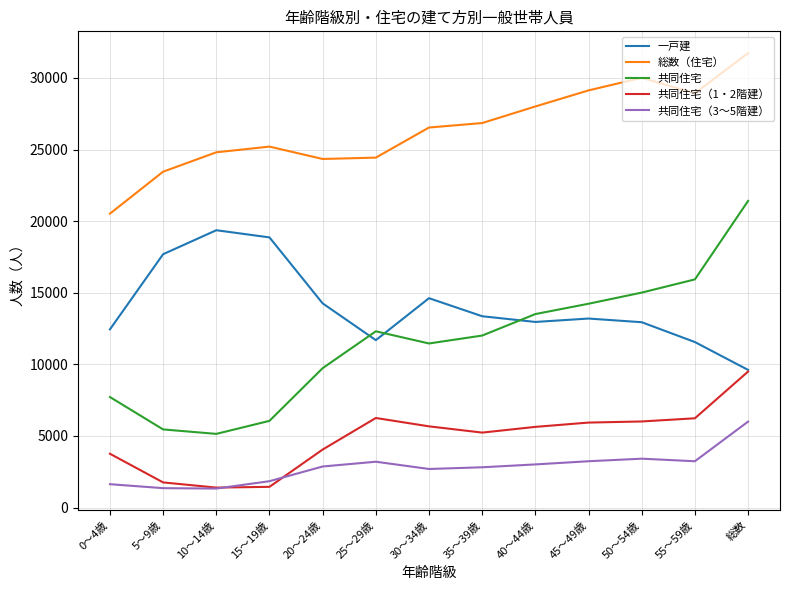

The value of 一戸建 at 40～44歳 is 12962. True or false?

True